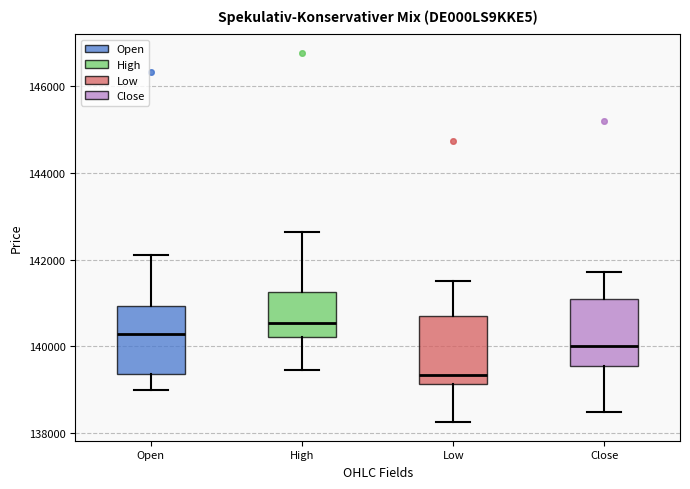

Reading left to right, transcribe this box plot: for each box, give where its median line is, the range the box spans, and where its two whiskers end, as read against the y-axis. The values are not printed on the chart, so give them approximately, as read against the axis.

Open: median 140200, box 139400 to 141000, whiskers 139000 to 142200
High: median 140600, box 140200 to 141200, whiskers 139400 to 142600
Low: median 139400, box 139200 to 140800, whiskers 138200 to 141400
Close: median 140000, box 139600 to 141200, whiskers 138400 to 141800